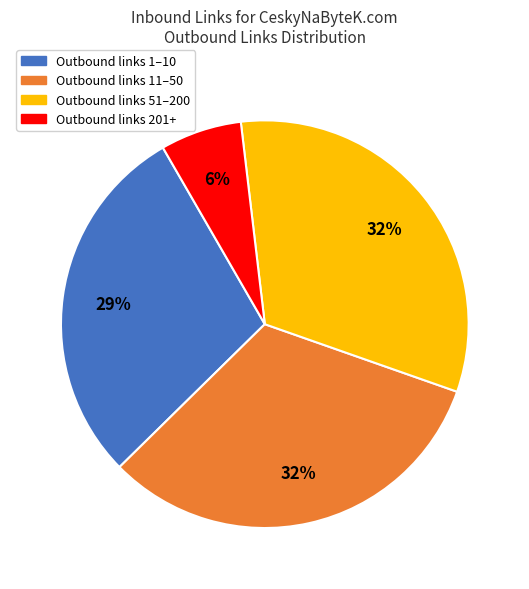

Is there a majority slice in this chart?

No